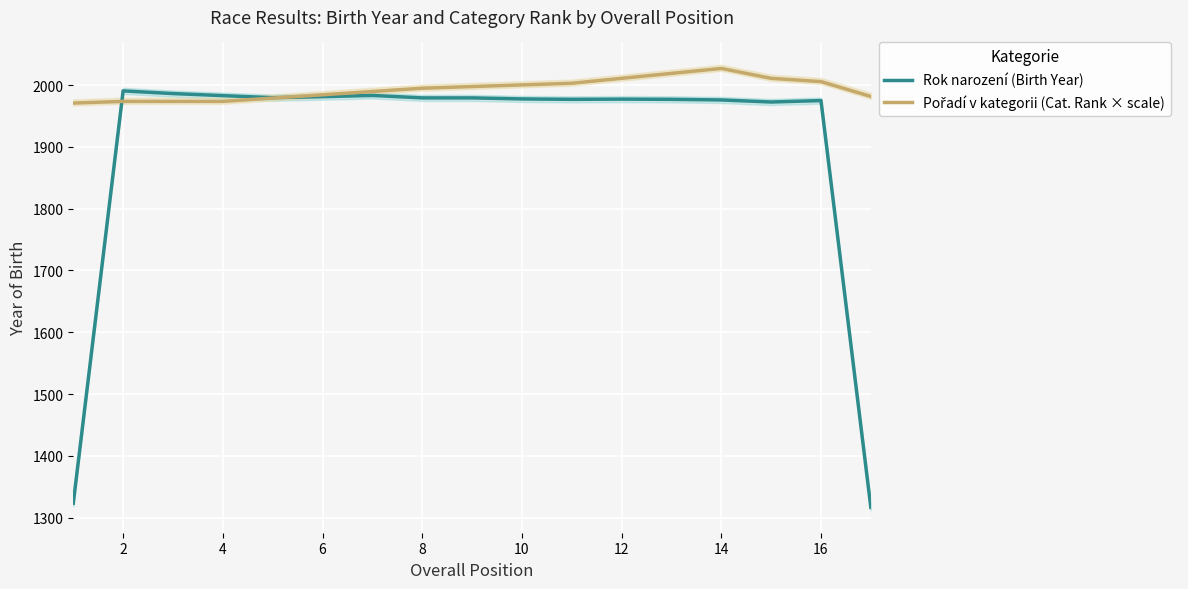

True or false: Rok narození (Birth Year) and Pořadí v kategorii (Cat. Rank × scale) cross at least once.

True